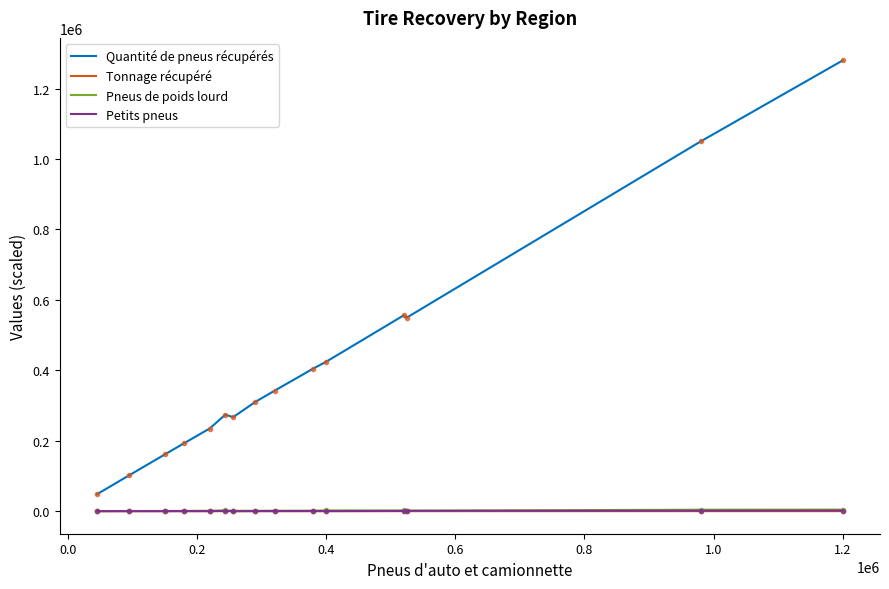

Which series has the largest total across all categories?

Quantité de pneus récupérés